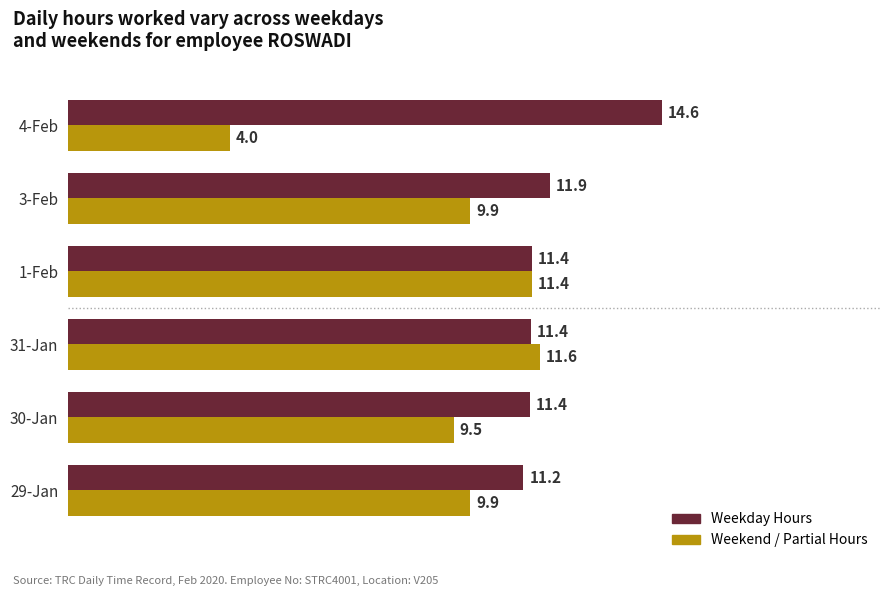

List the series in order of their overall mean, highest first.

Weekday Hours, Weekend / Partial Hours